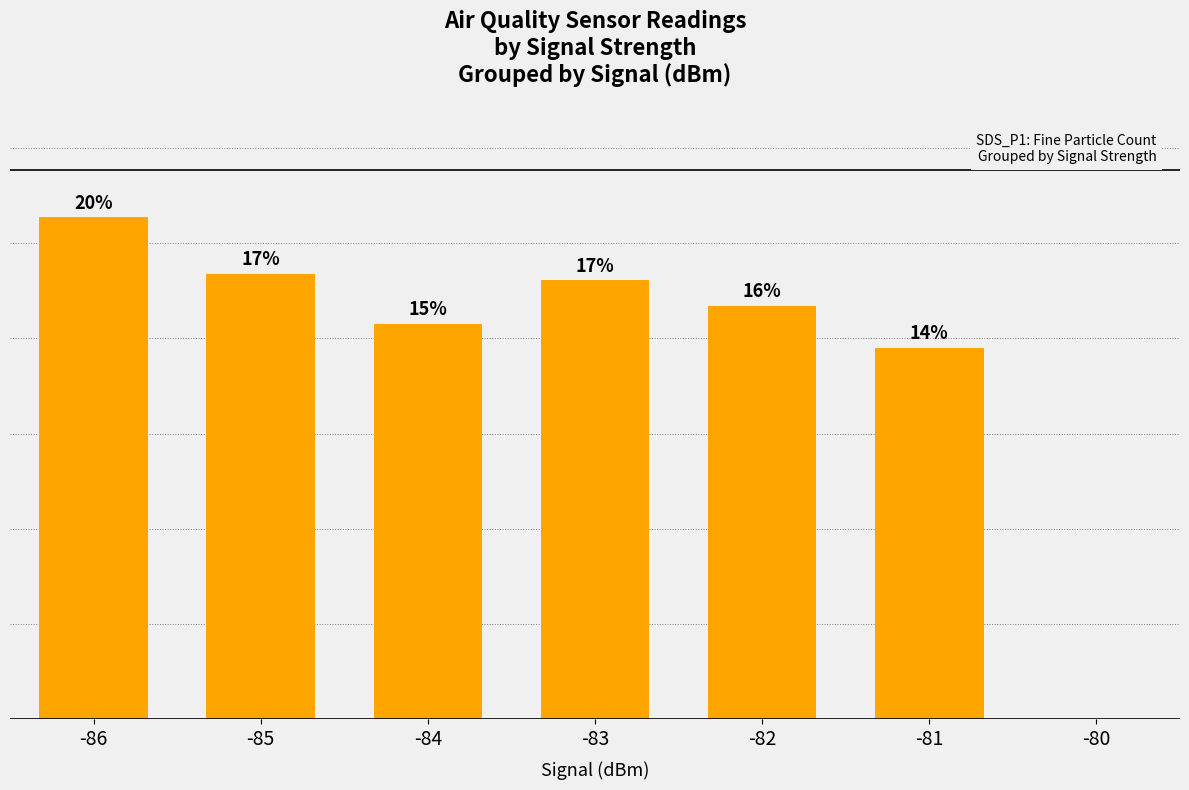

The chart shows a value of 5.3 at -86. True or false?

True